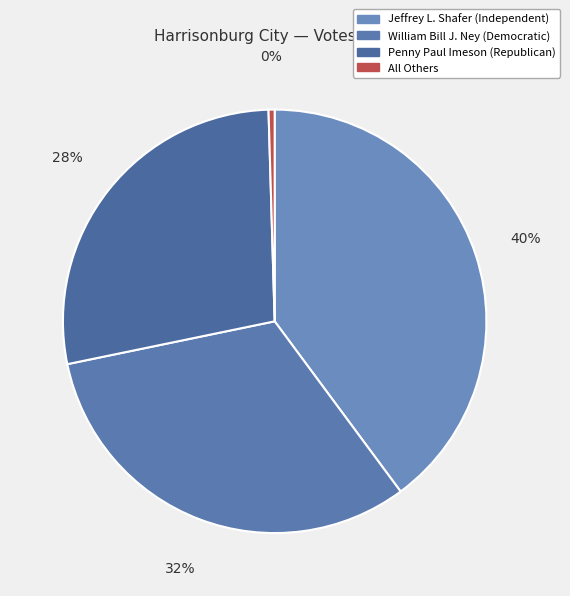

Is it true that William Bill J. Ney (Democratic) is 17% of the pie?

False